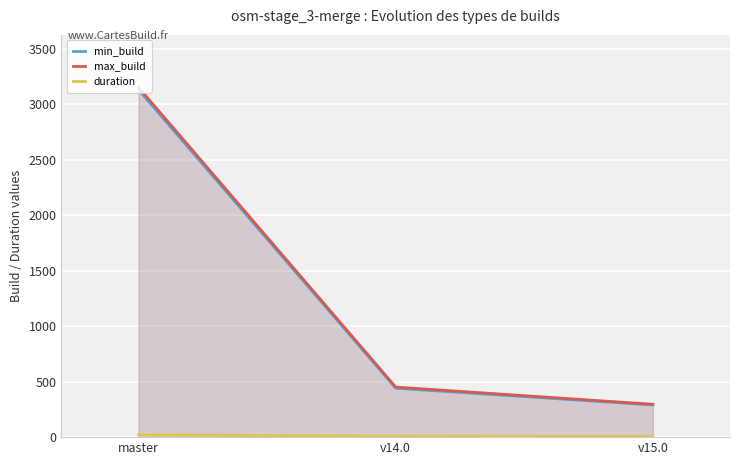

Rank the categories by min_build value from highest to lowest.

master, v14.0, v15.0